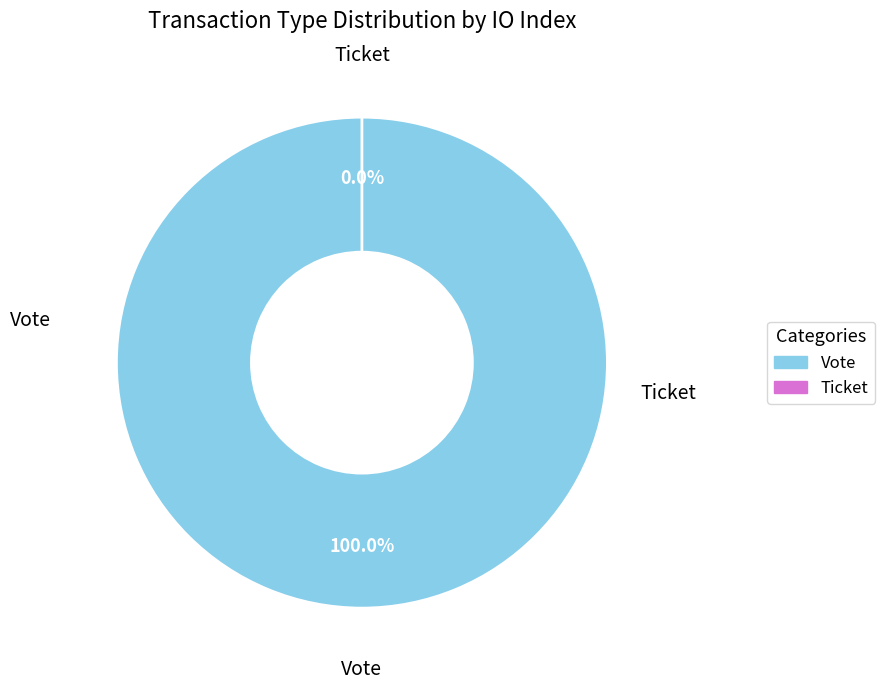

To the nearest percent, what is the combined percentage of Vote and Ticket?

100%